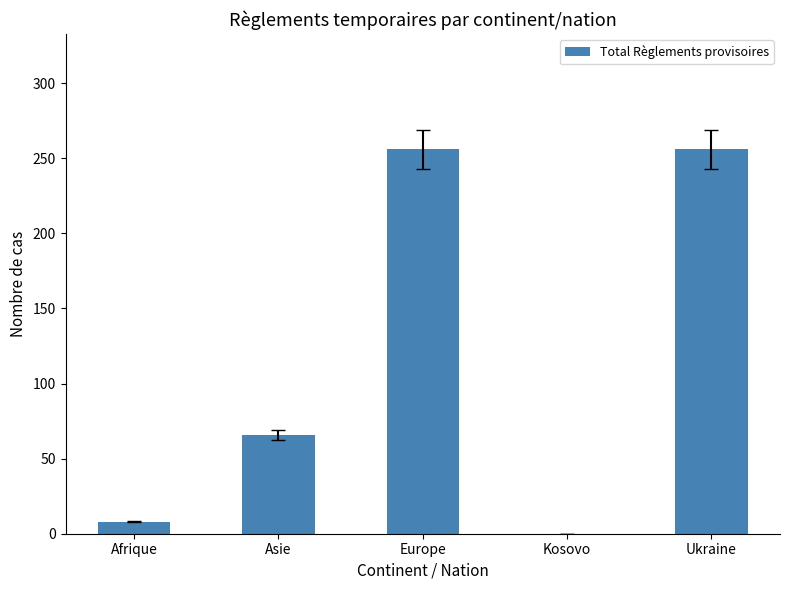

True or false: the data shows 8 at Afrique.

True